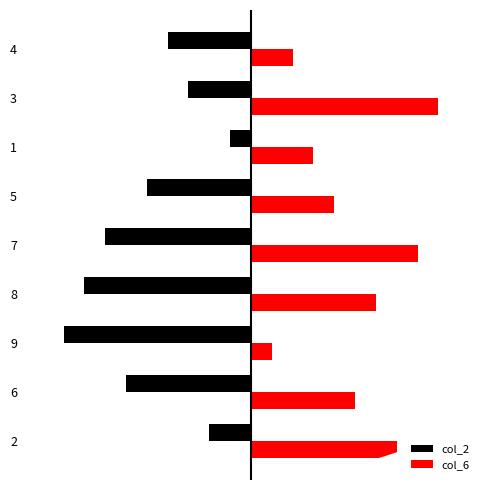

Which series has the largest total across all categories?

col_6